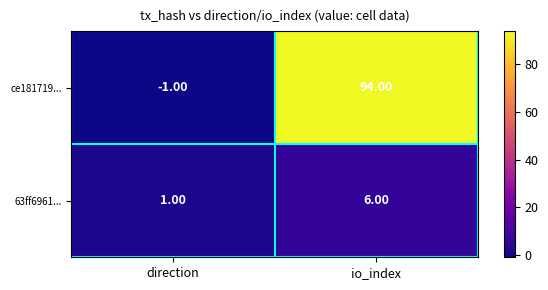

At which category is the sum across all series the highest?

io_index